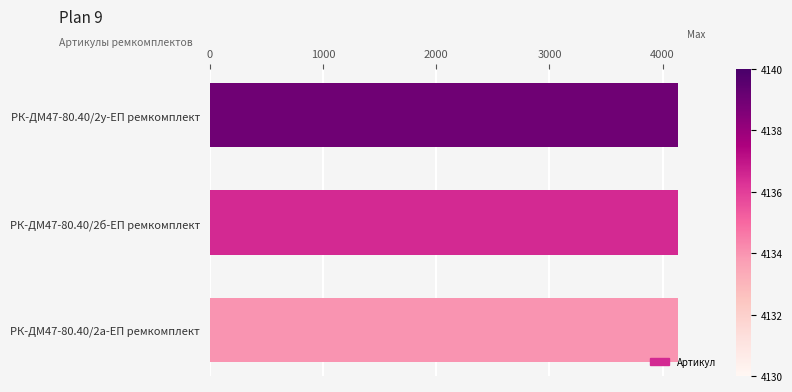

What is the smallest value displayed?

4134